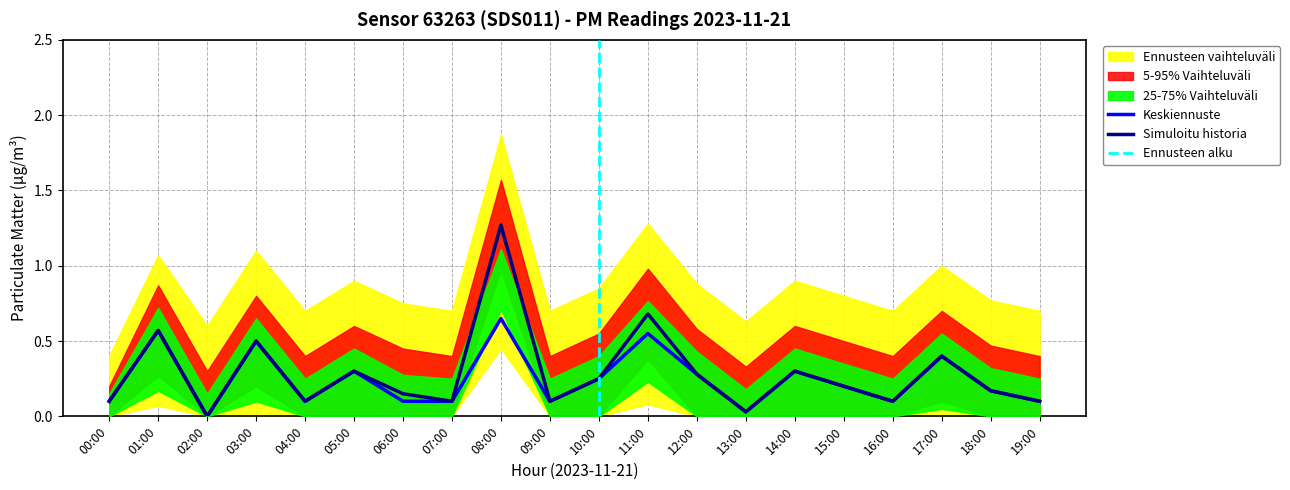

Is the value of P2_lower at 09:00 greater than the value of P1 at 03:00?

No